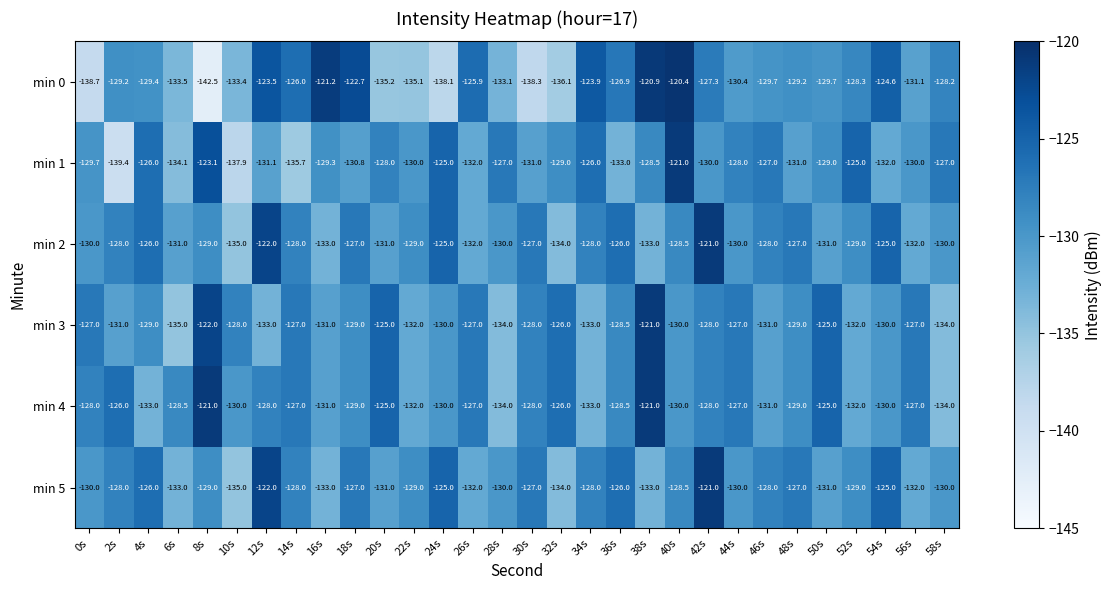

Which series changed the most between 0s and 54s?

min 0